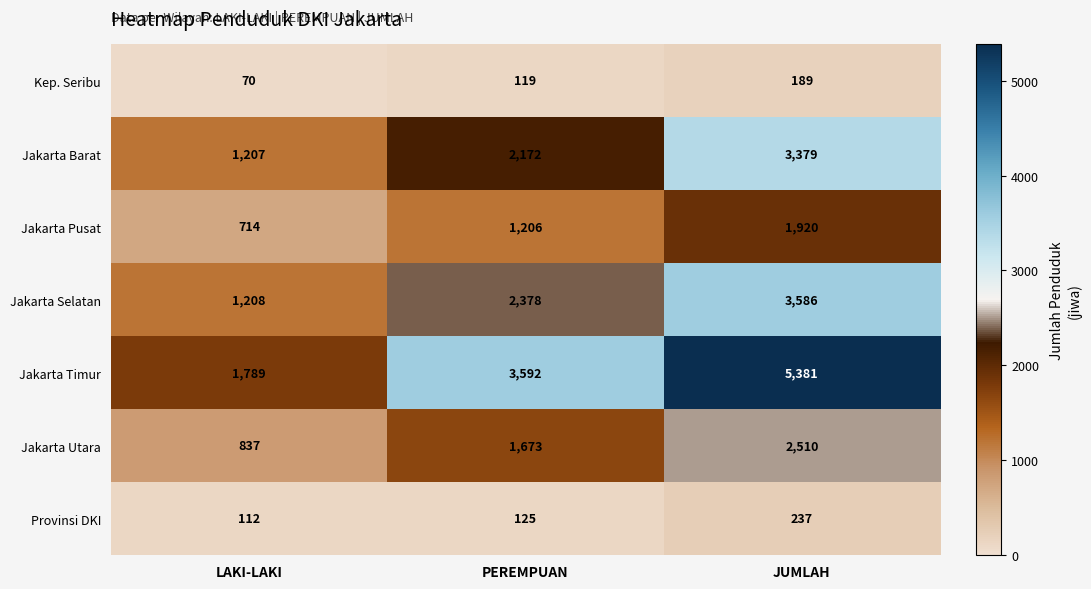

What is the difference between the Jakarta Utara values at JUMLAH and PEREMPUAN?

837